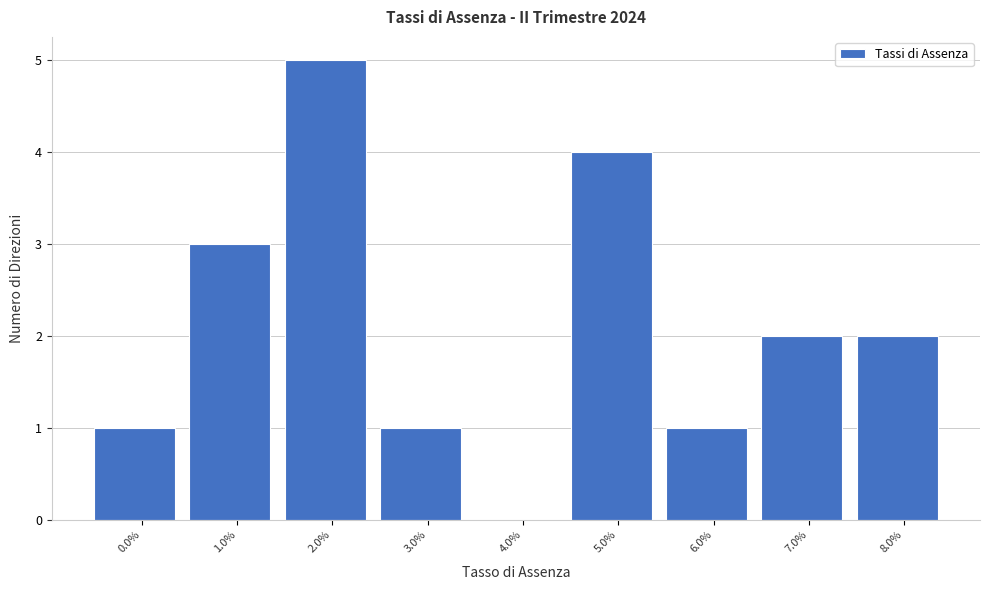

Reading left to right, extract all data points from this chart.

0.0%=1	1.0%=3	2.0%=5	3.0%=1	4.0%=0	5.0%=4	6.0%=1	7.0%=2	8.0%=2